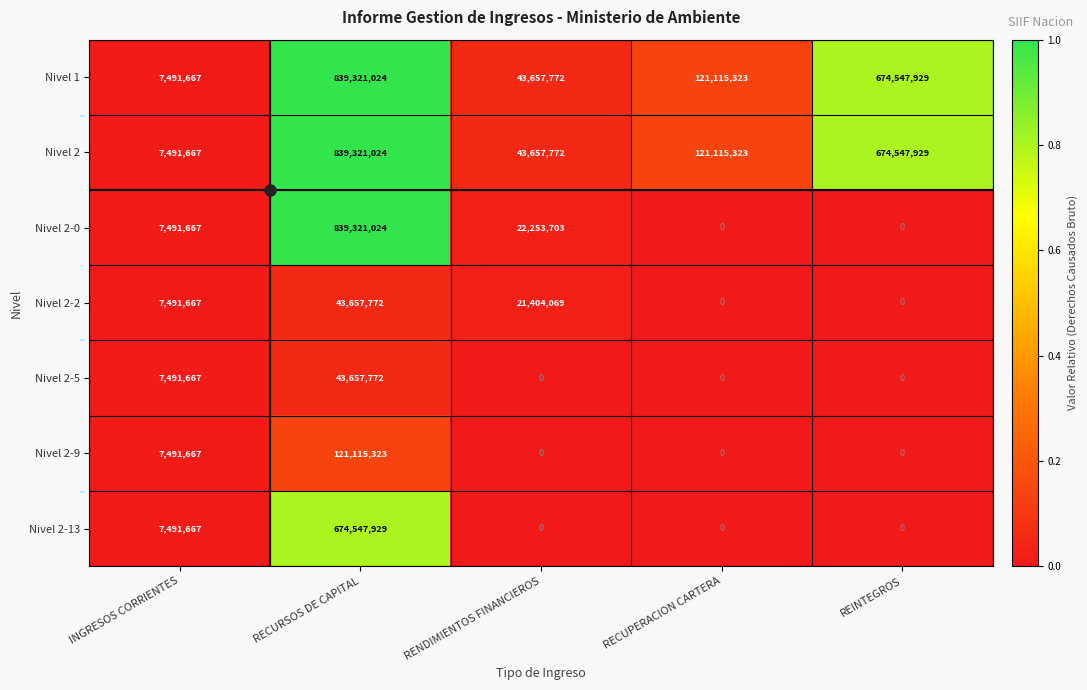

What is the average value of the Nivel 2 series?

337226743